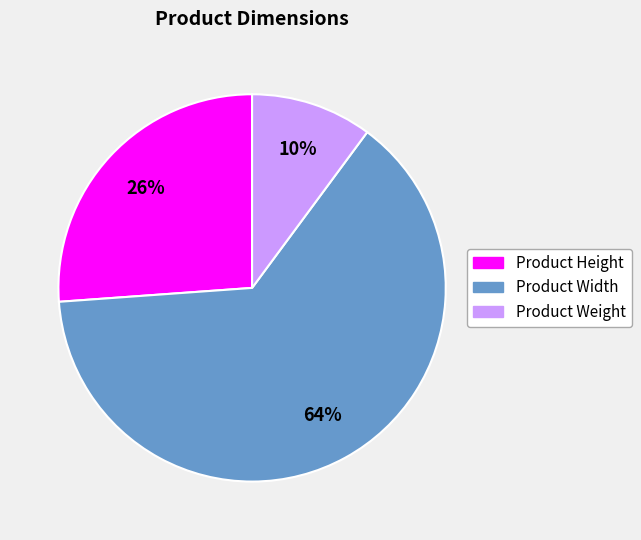

Which category accounts for the majority?

Product Width